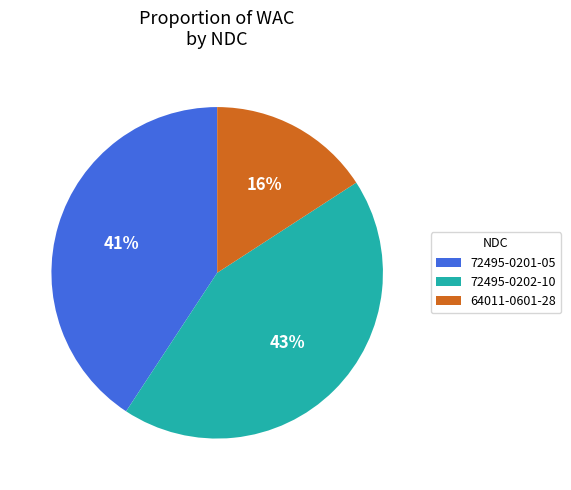

How many segments does this pie chart have?

3